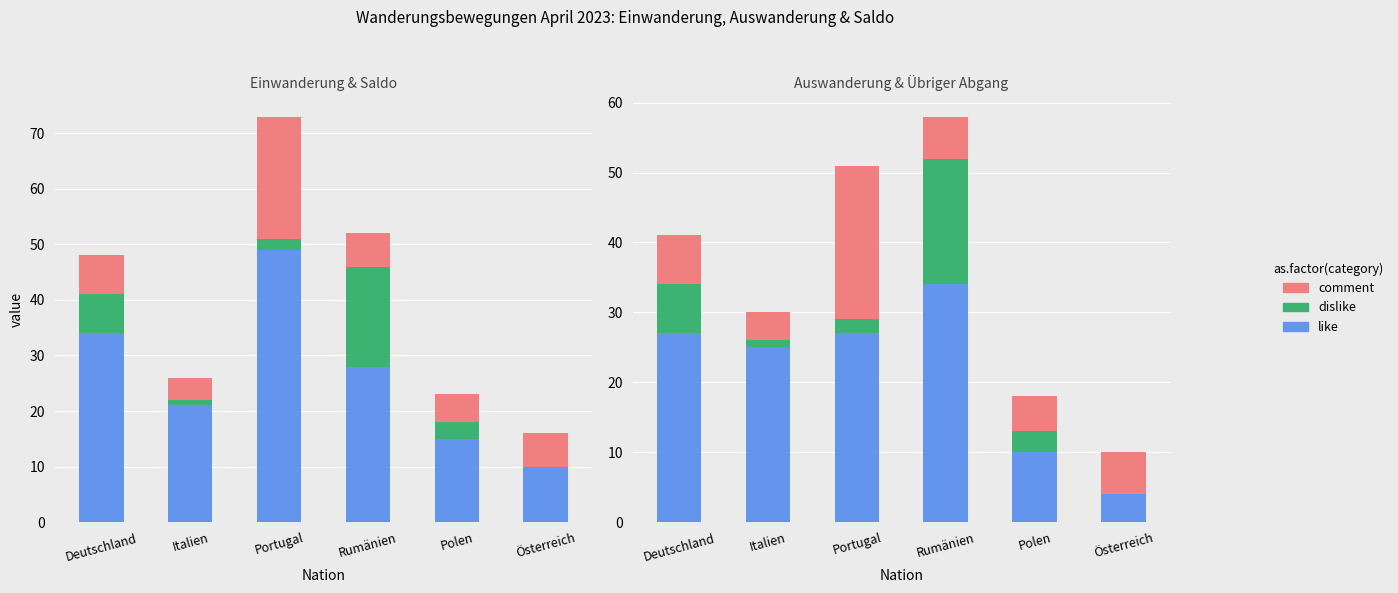

List the series in order of their overall mean, lowest first.

dislike, comment, like